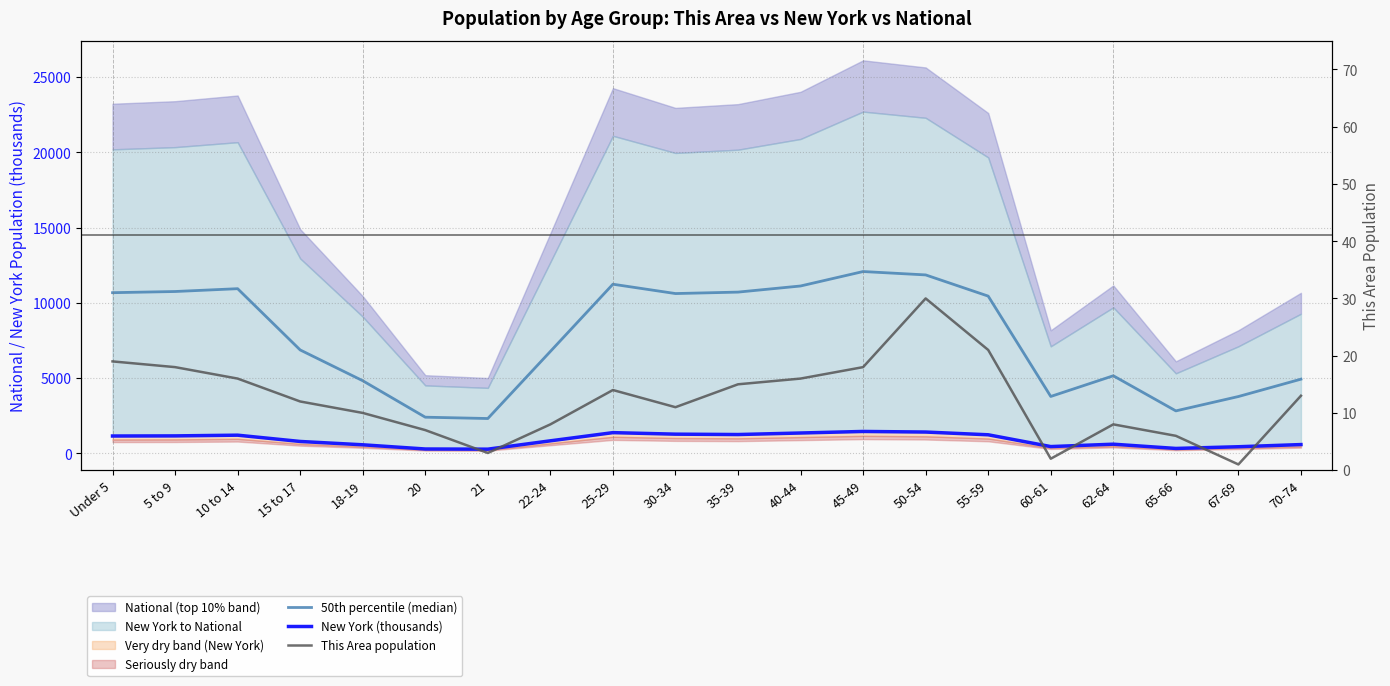

What is the total value across all series at 60-61?

4239.9